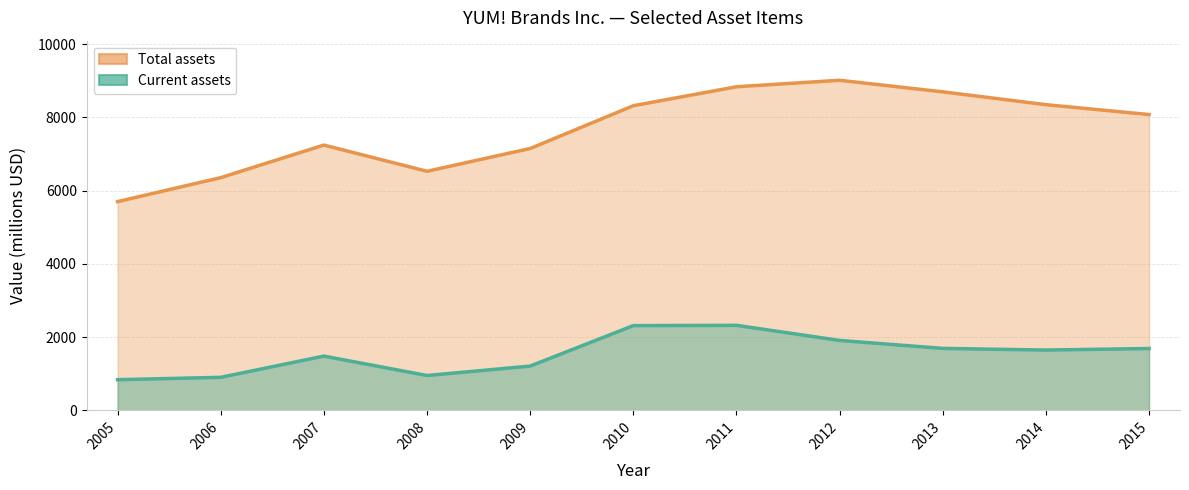

True or false: Current assets and Total assets intersect in this chart.

False